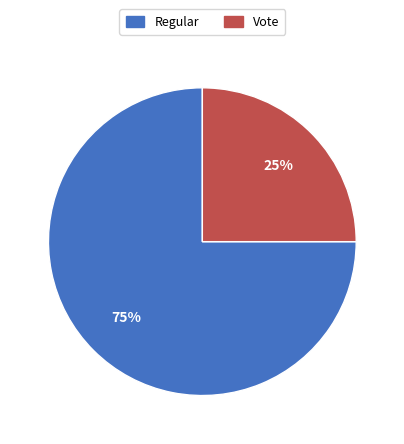

To the nearest percent, what is the average slice percentage?

50%